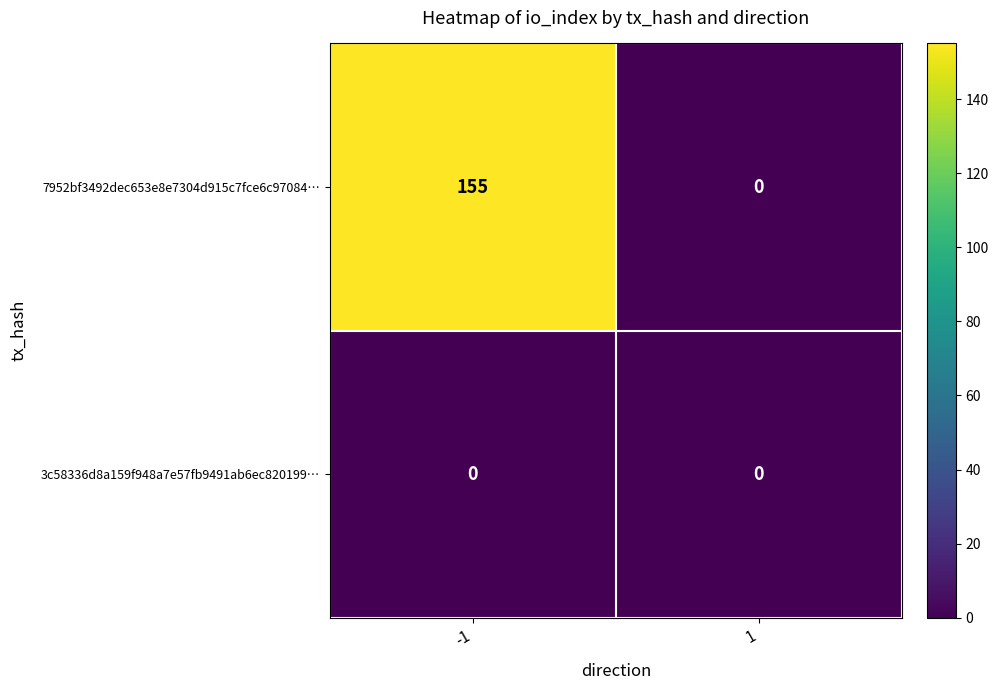

The value of 7952bf3492dec653e8e7304d915c7fce6c97084… at -1 is 74. True or false?

False